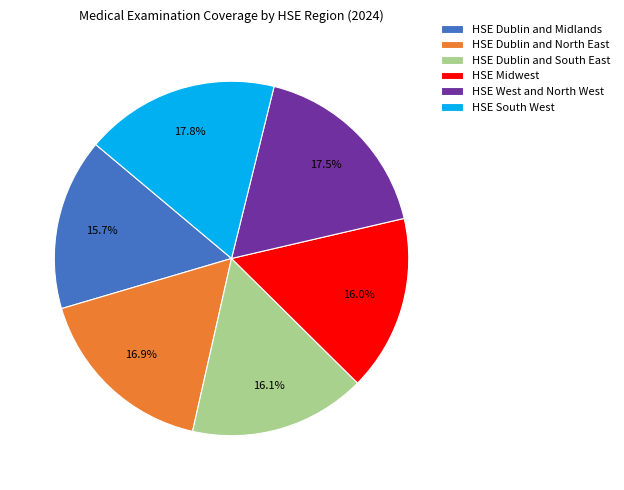

How many segments does this pie chart have?

6